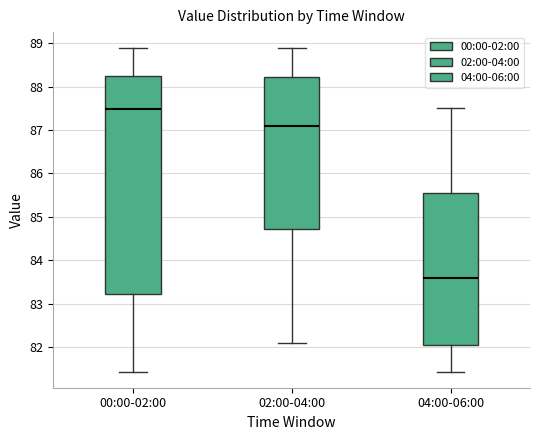

Which box has the lowest median line?

04:00-06:00